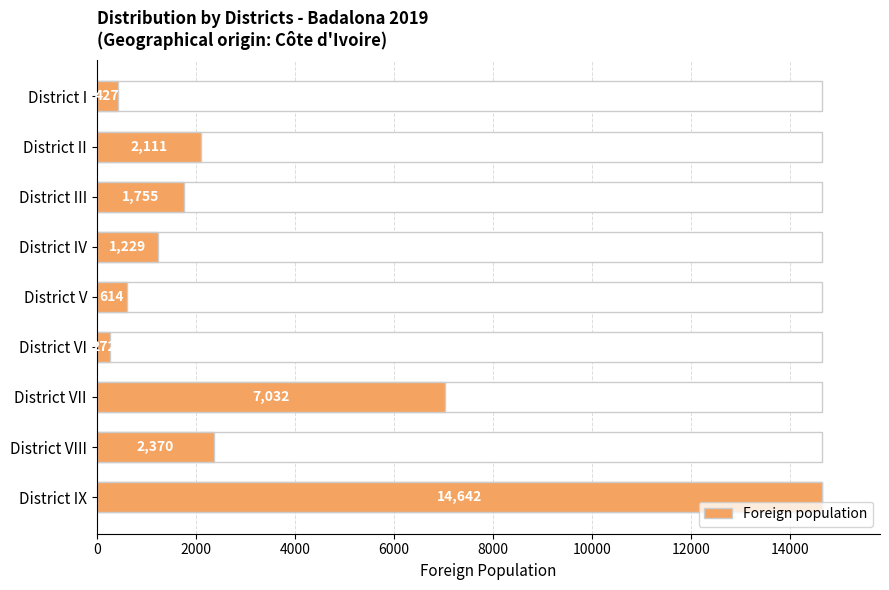

The chart shows a value of 3113 at District III. True or false?

False